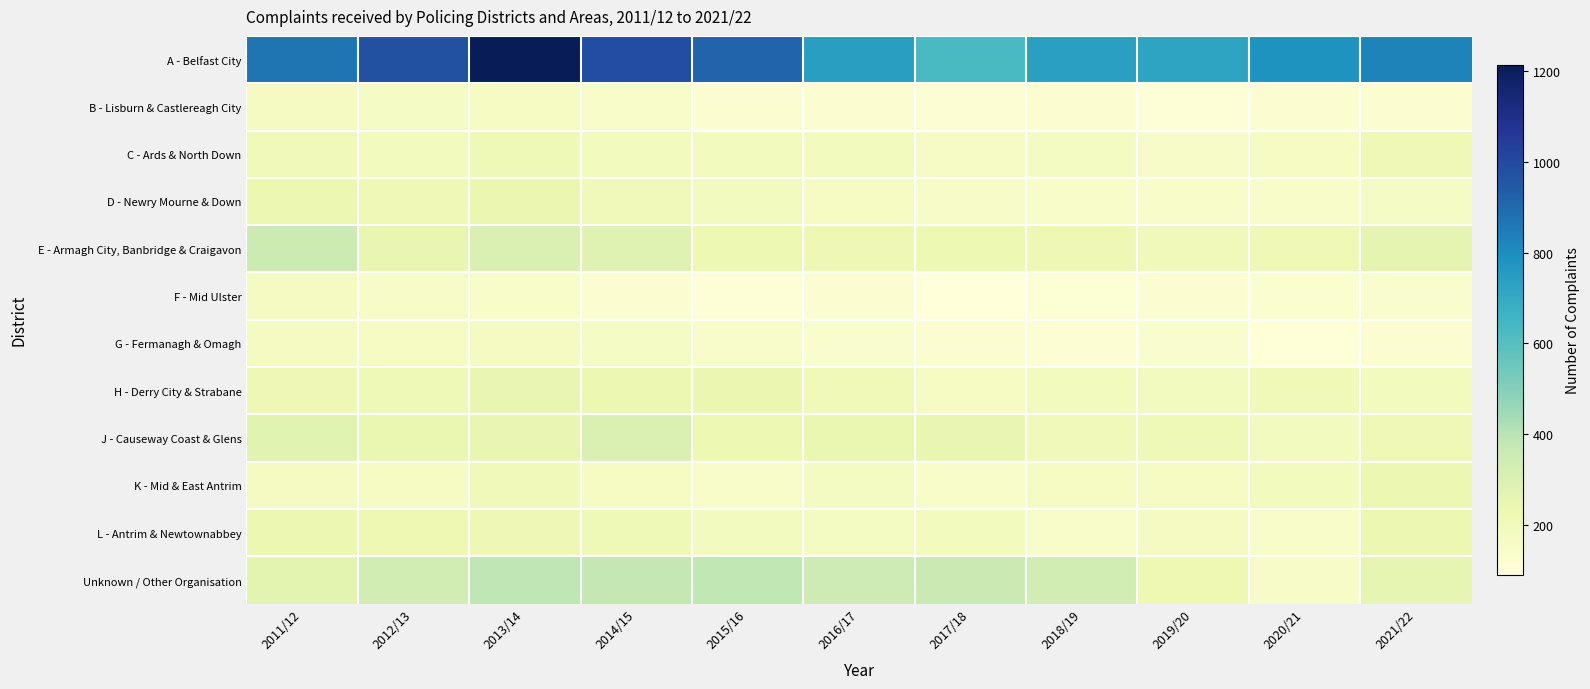

What is the maximum value shown in the chart?

1215